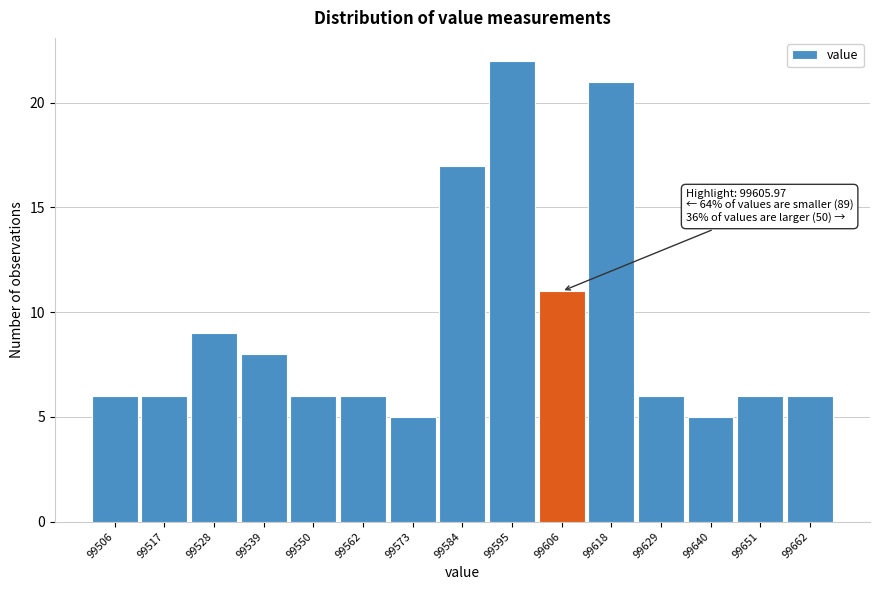

Over which range of the x-axis is the bar tallest?

99589.6 to 99600.8